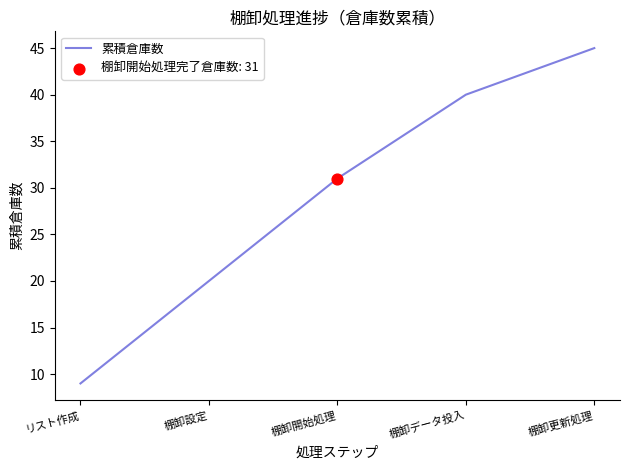

What is the ratio of the value at 棚卸設定 to the value at リスト作成?

2.2